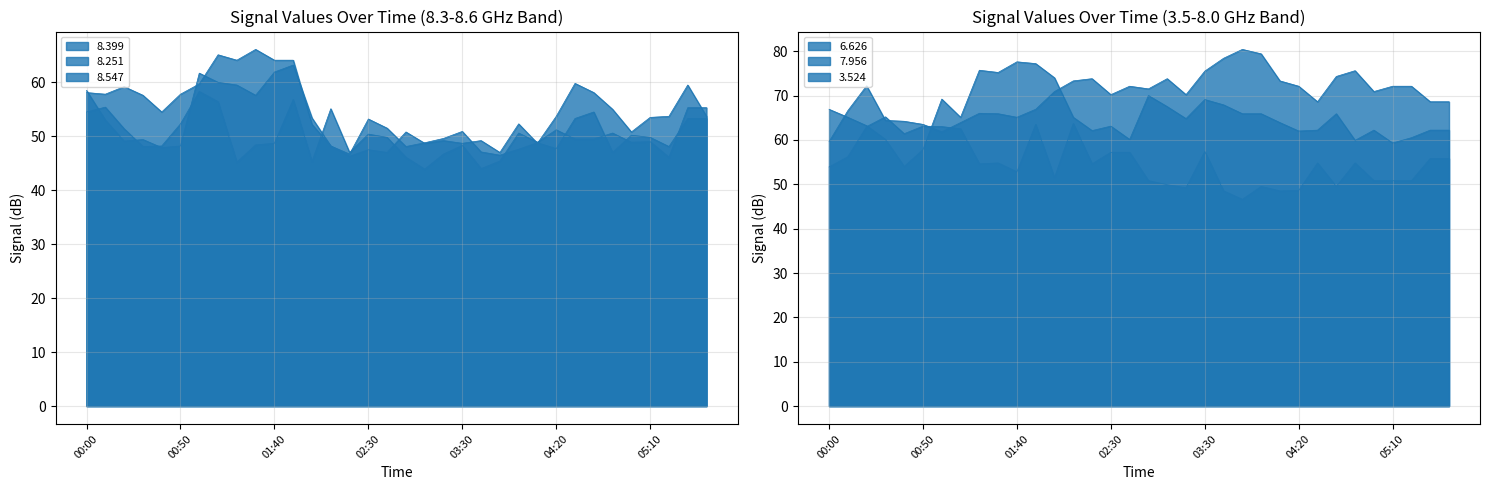

What is the difference between the second highest and minimum values in the   6.626 series?

23.2